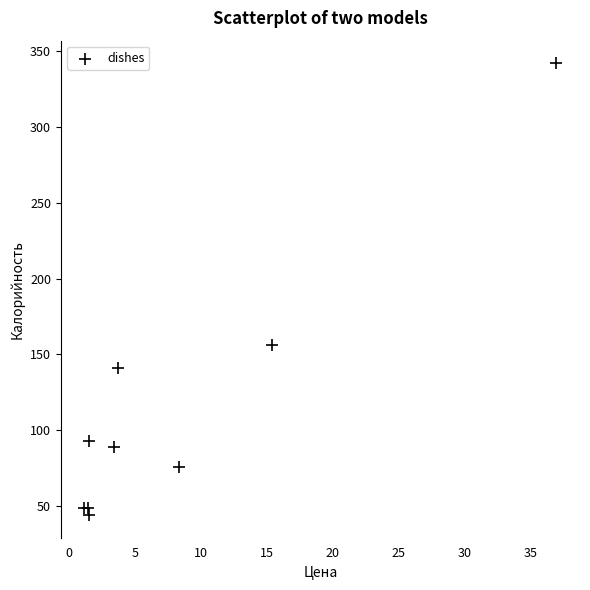

What Y value in the scatter plot is closest to 193?

156.0